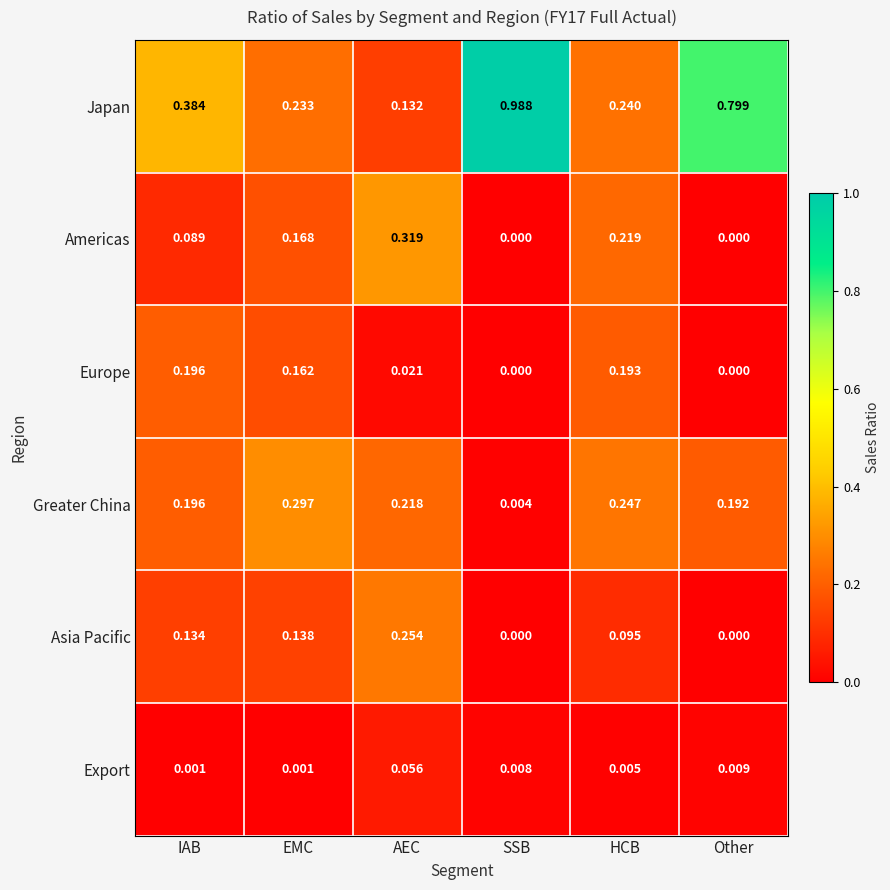

Which category has the highest value in the Export series?

AEC